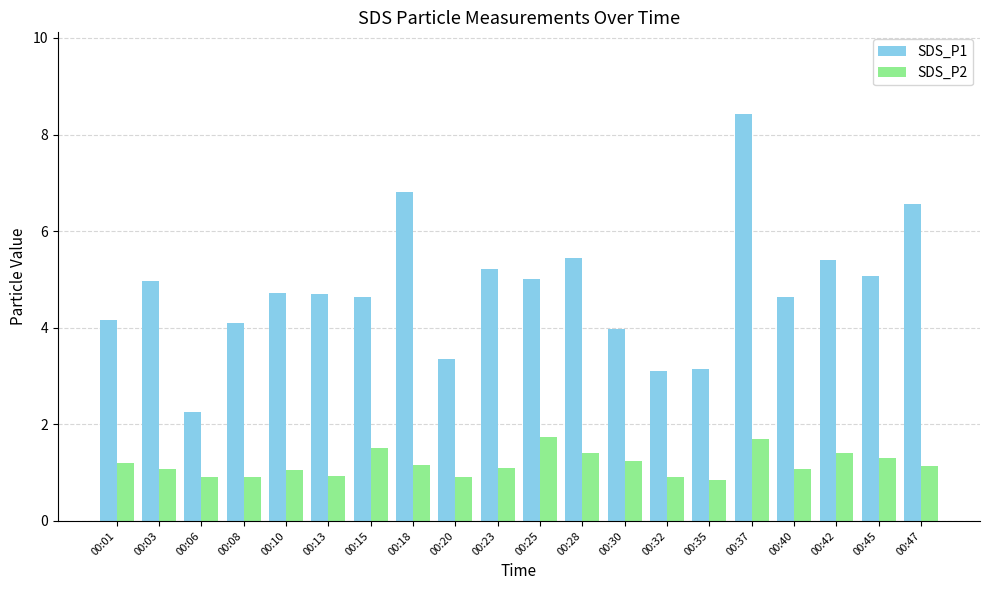

At which category is the sum across all series the highest?

00:37